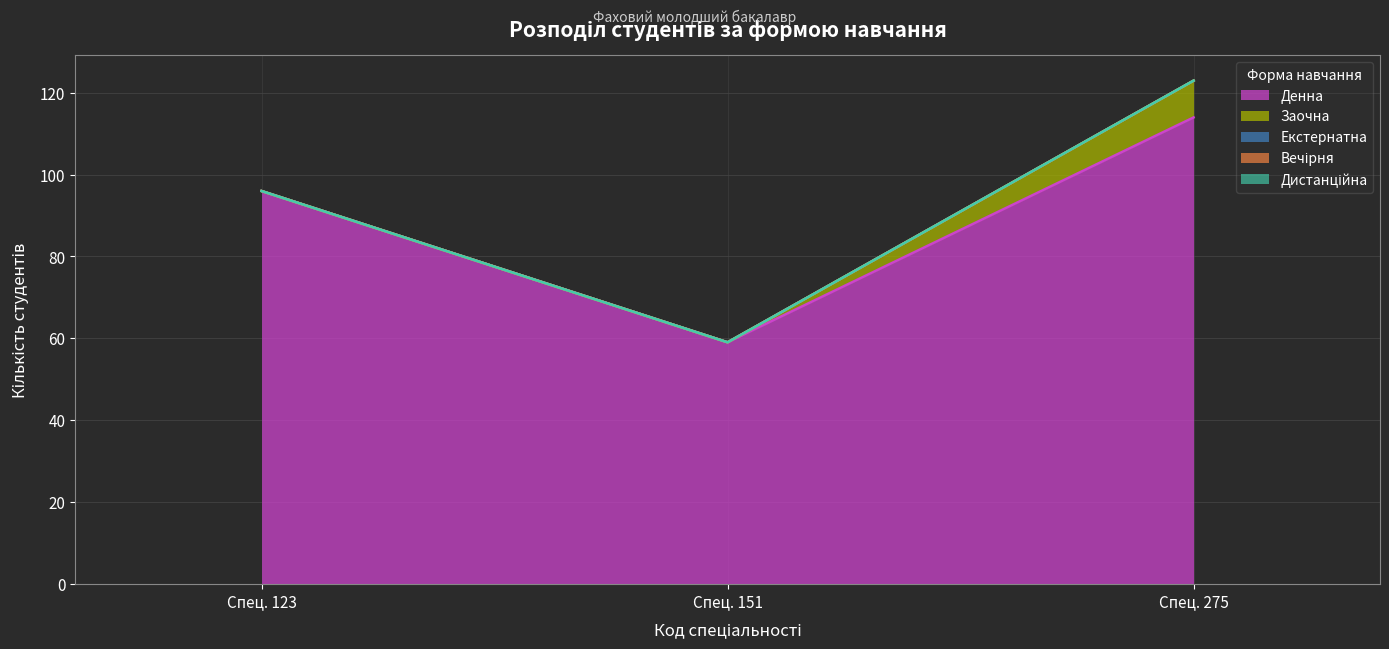

The Денна series shows 96 at 123. True or false?

True